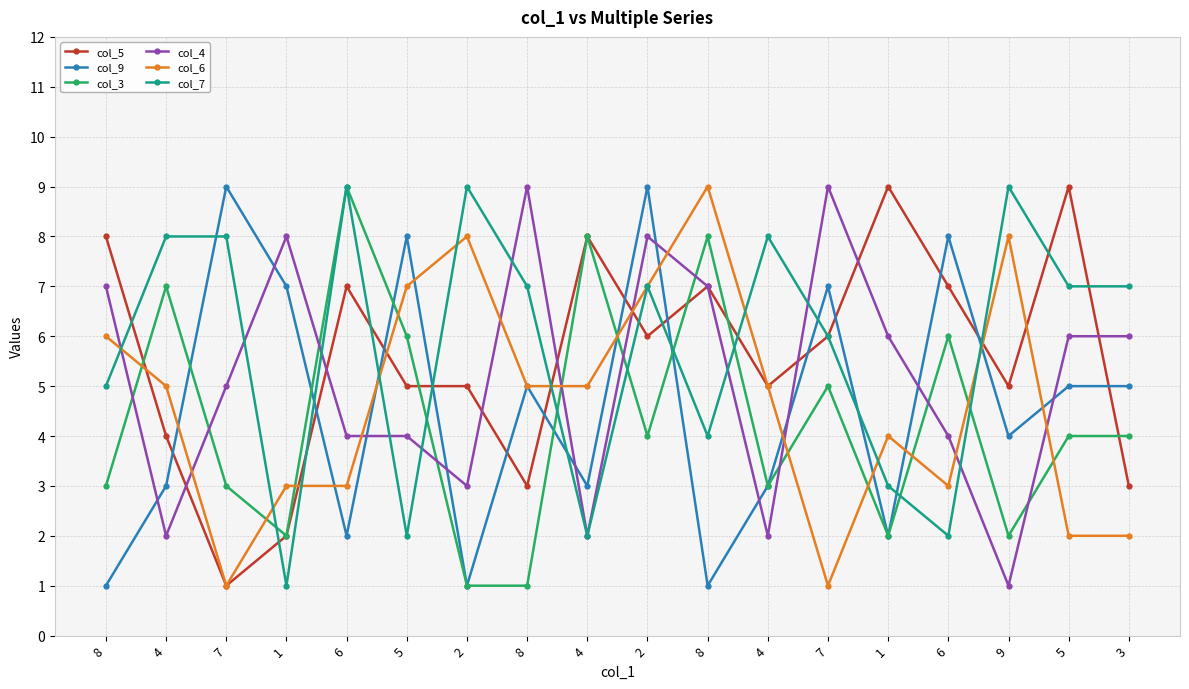

After their last crossing, which series has the higher values: col_6 or col_7?

col_7